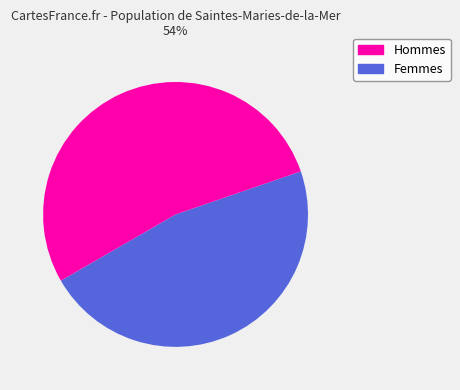

To the nearest percent, what is the difference between the largest and smallest slice percentages?

6%